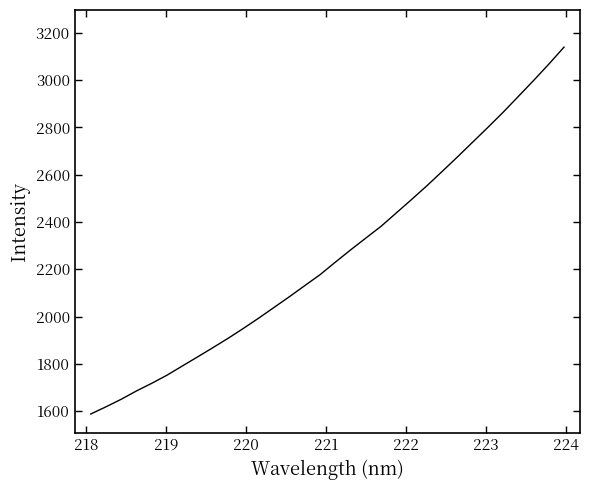

What is the difference between the maximum and minimum values?

1550.9